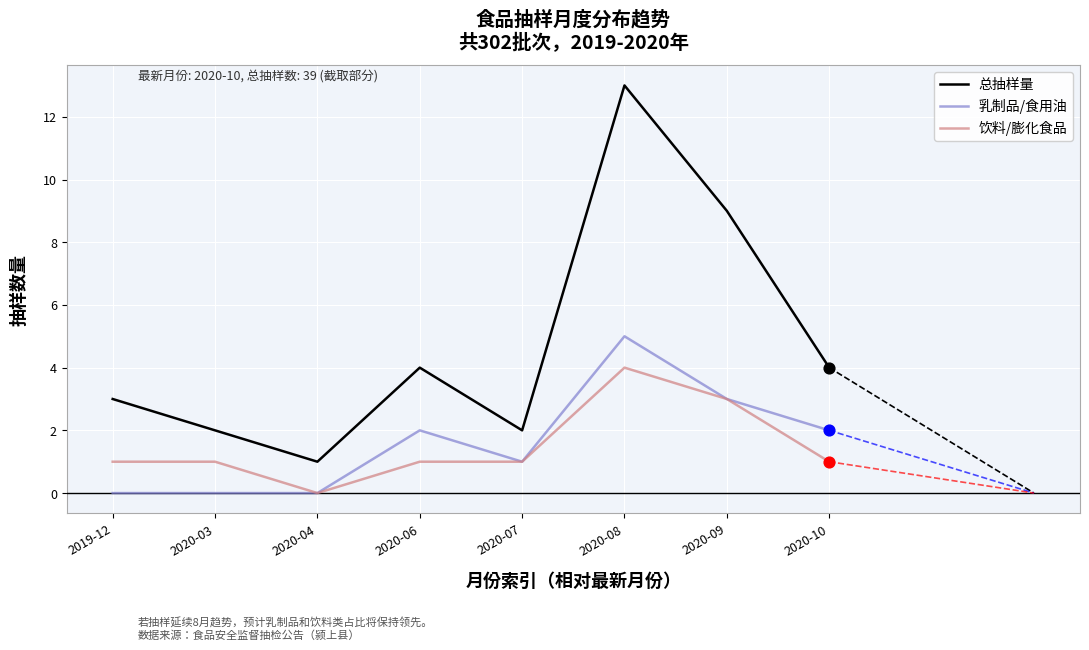

At which category is the sum across all series the highest?

2020-08